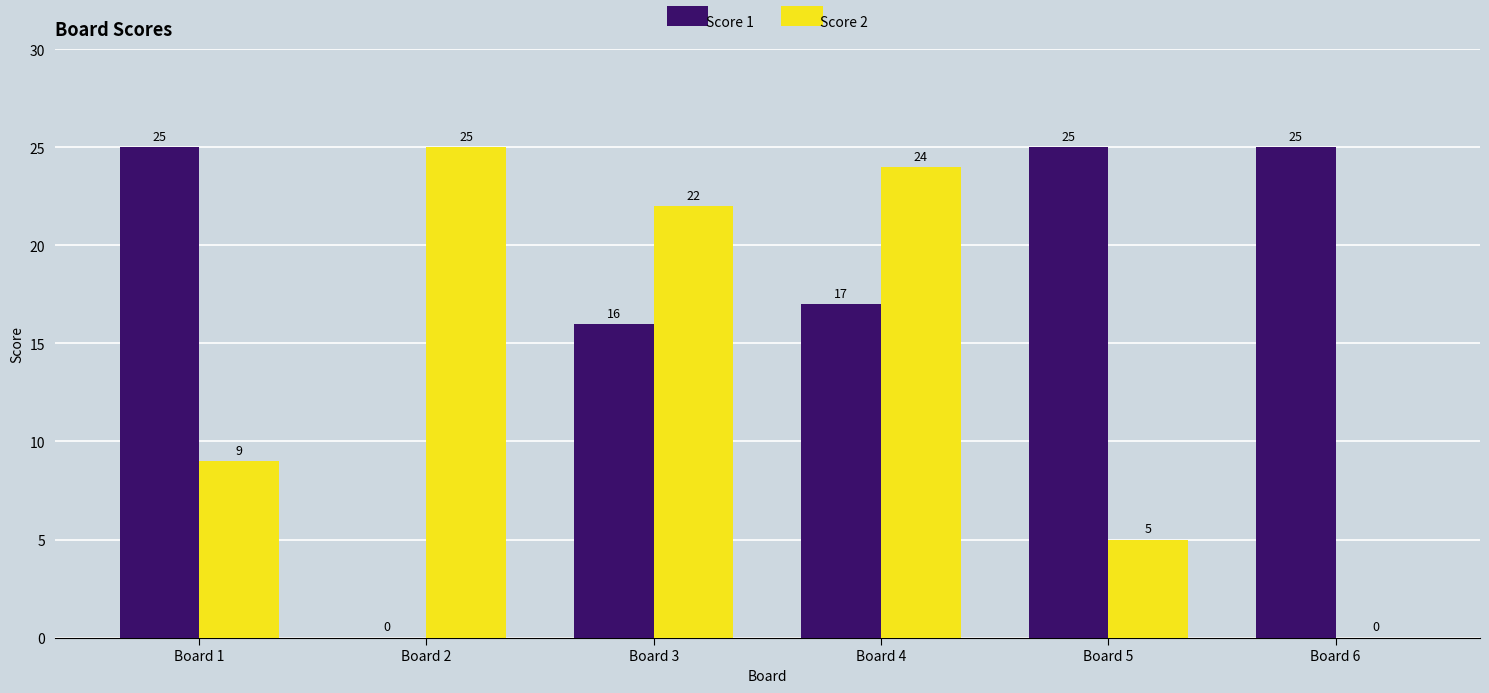

What is the difference between the Score 1 values at Board 1 and Board 3?

9